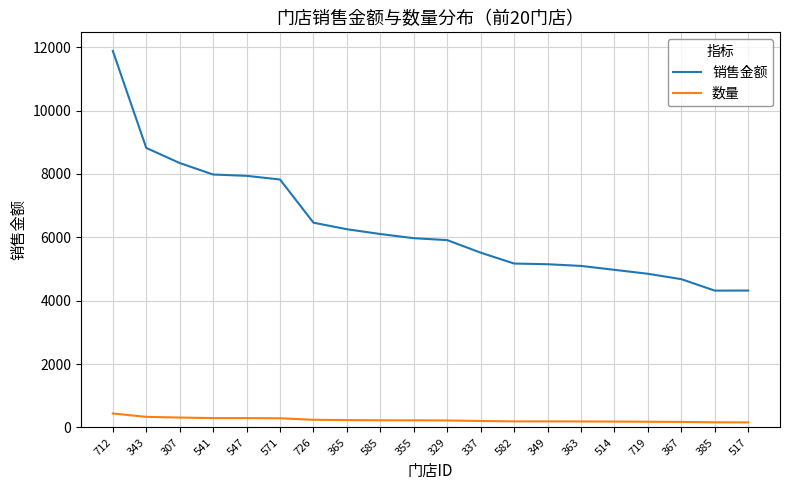

Rank the series at 571 from highest to lowest value.

销售金额, 数量